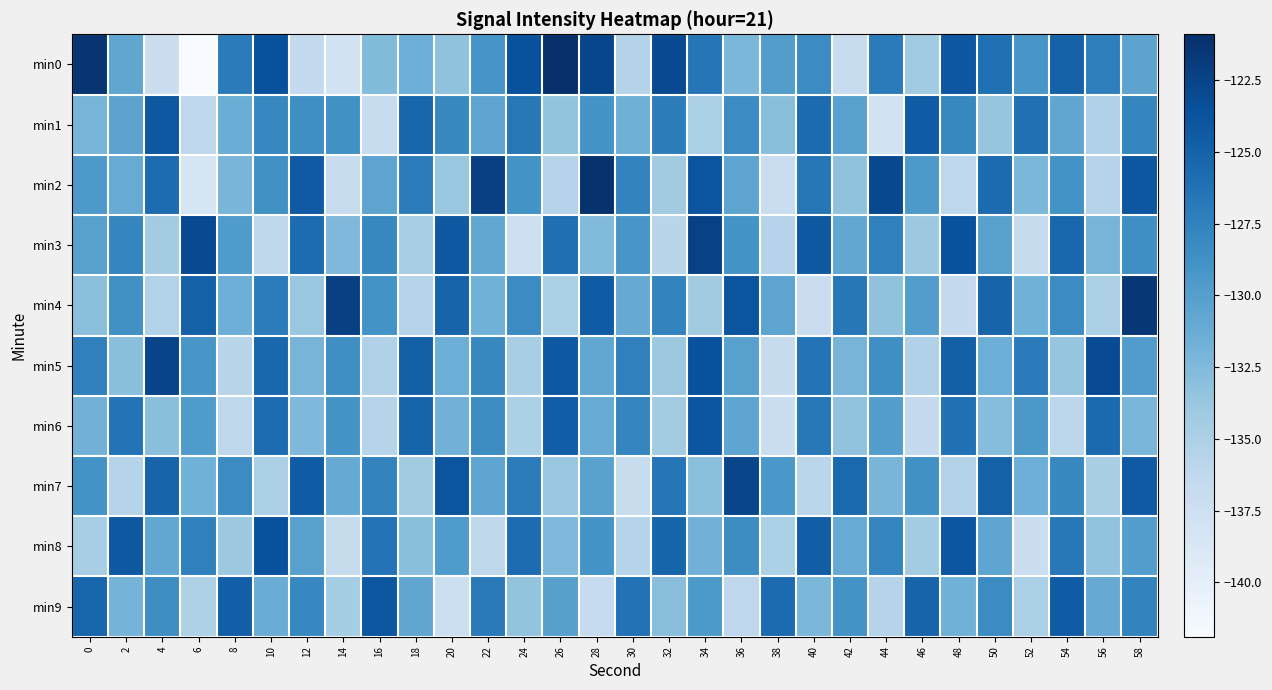

What is the total value across all series at 28?

-1287.9